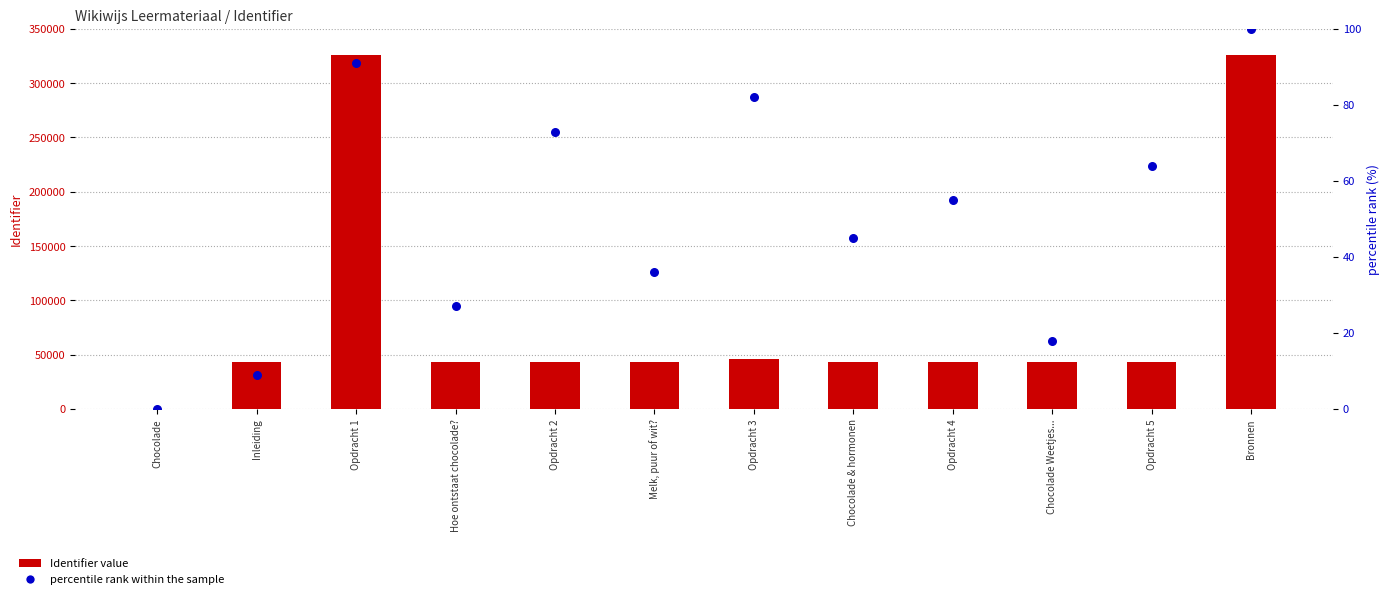

What is the total value across all series at Bronnen?

326110